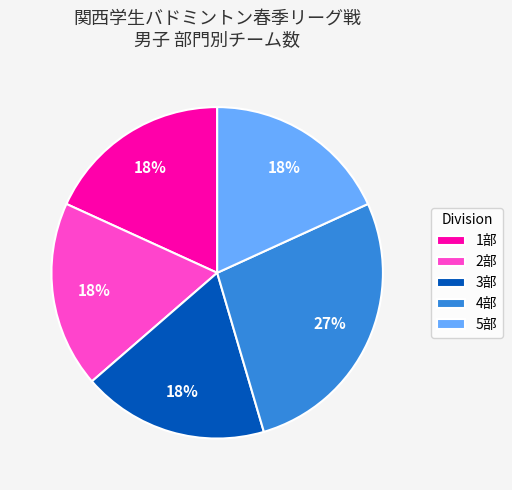

What is the largest slice in the pie chart?

4部